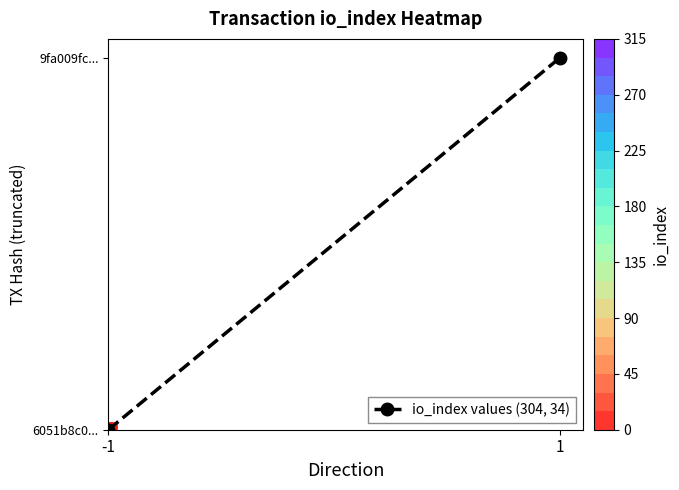

How many categories are shown in the chart?

2